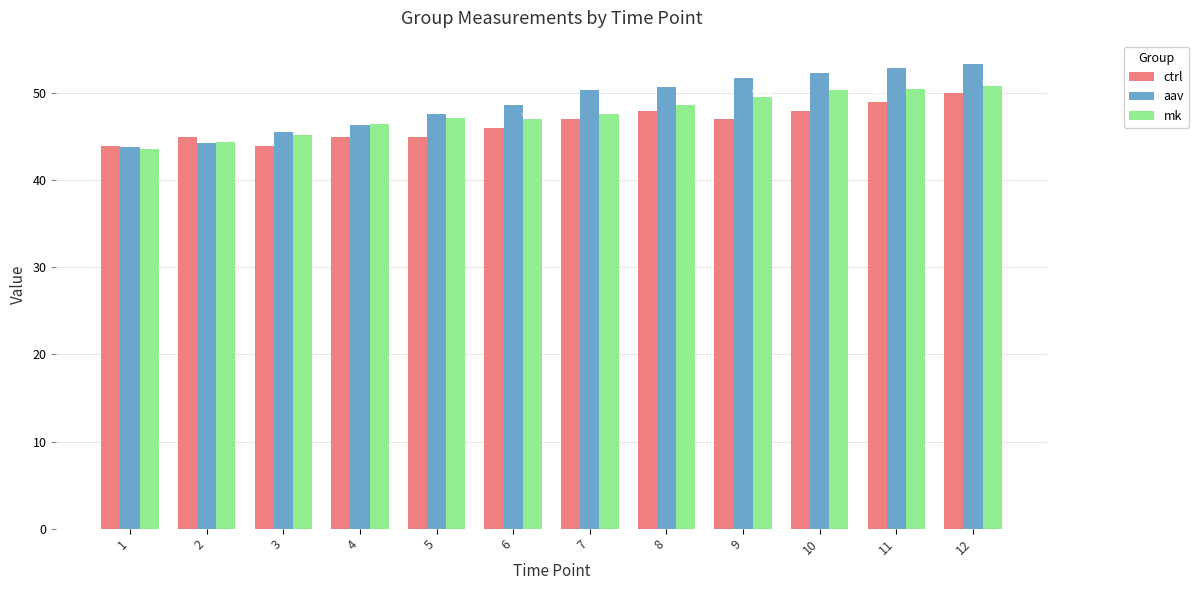

What is the value of the mk bar at the 10th from the left?

50.4